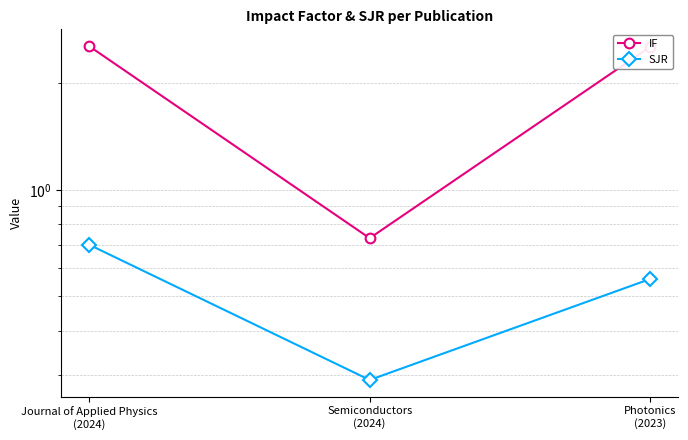

Is it true that SJR equals 0.7 at Journal of Applied Physics
(2024)?

True